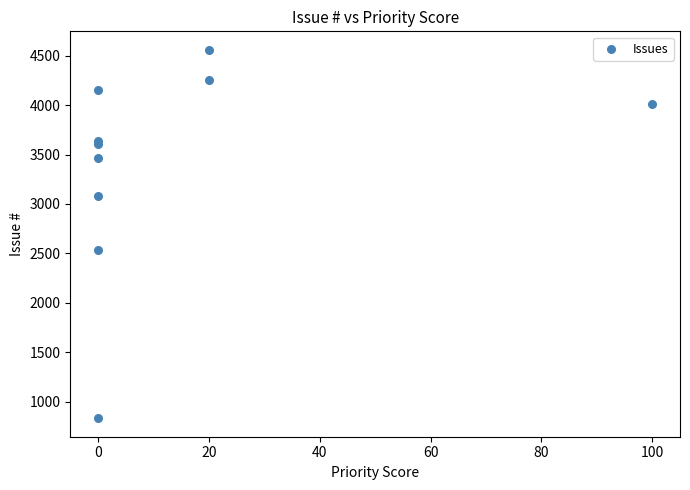

What Y value in the scatter plot is closest to 2696?

2539